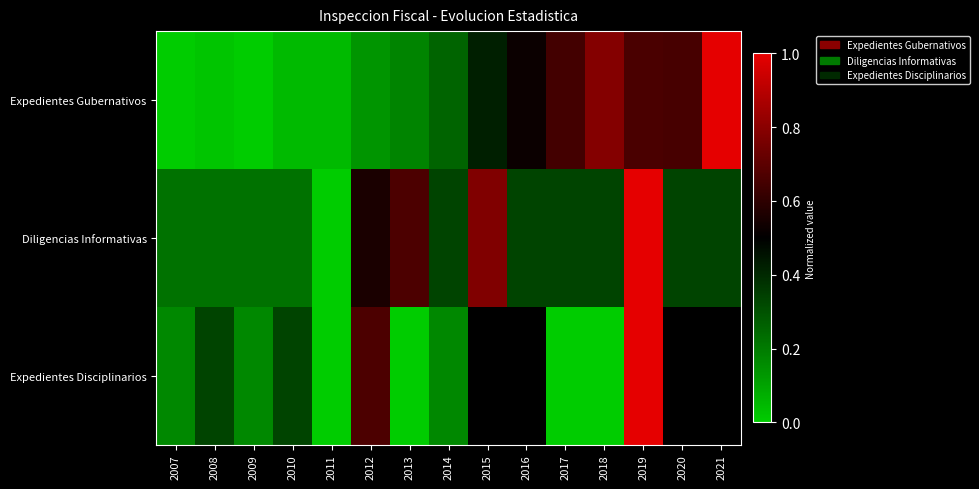

Reading left to right, extract all data points from this chart.

Expedientes Gubernativos: 2007=0.0	2008=0.0	2009=0.0	2010=0.0	2011=0.0	2012=0.1	2013=0.2	2014=0.3	2015=0.4	2016=0.5	2017=0.6	2018=0.8	2019=0.7	2020=0.7	2021=1.0
Diligencias Informativas: 2007=0.2	2008=0.2	2009=0.2	2010=0.2	2011=0.0	2012=0.6	2013=0.7	2014=0.3	2015=0.8	2016=0.3	2017=0.3	2018=0.3	2019=1.0	2020=0.3	2021=0.3
Expedientes Disciplinarios: 2007=0.2	2008=0.3	2009=0.2	2010=0.3	2011=0.0	2012=0.7	2013=0.0	2014=0.2	2015=0.5	2016=0.5	2017=0.0	2018=0.0	2019=1.0	2020=0.5	2021=0.5